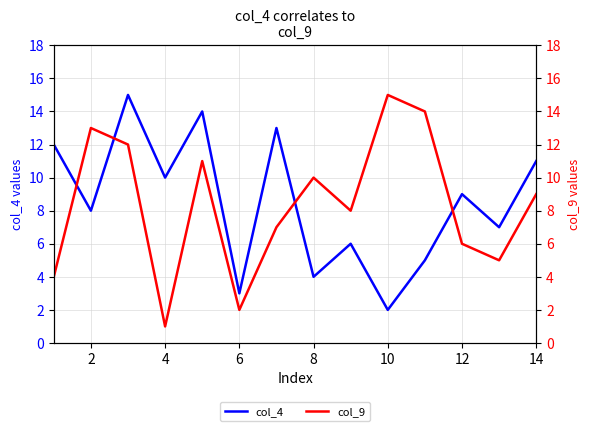

List the series in order of their peak value, highest first.

col_4, col_9